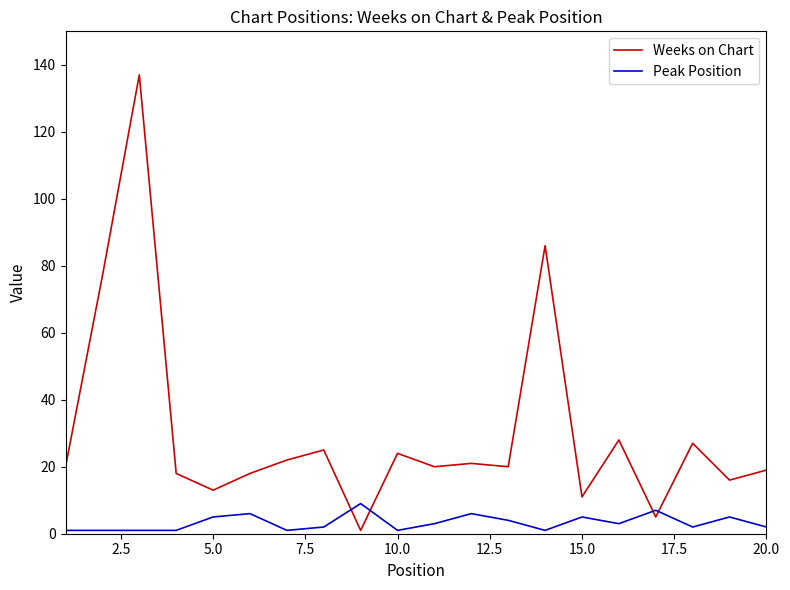

What is the maximum value for Peak Position?

9